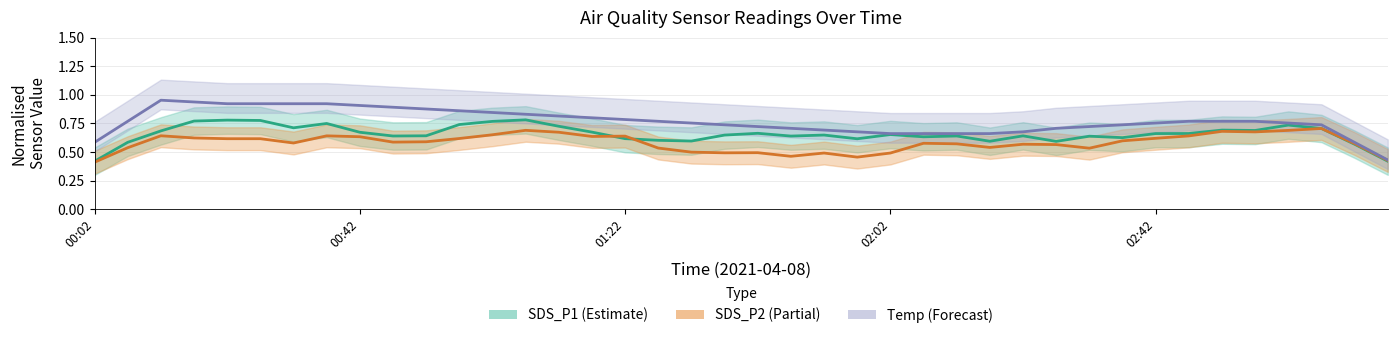

The SDS_P2 series shows 0.1 at 22. True or false?

False